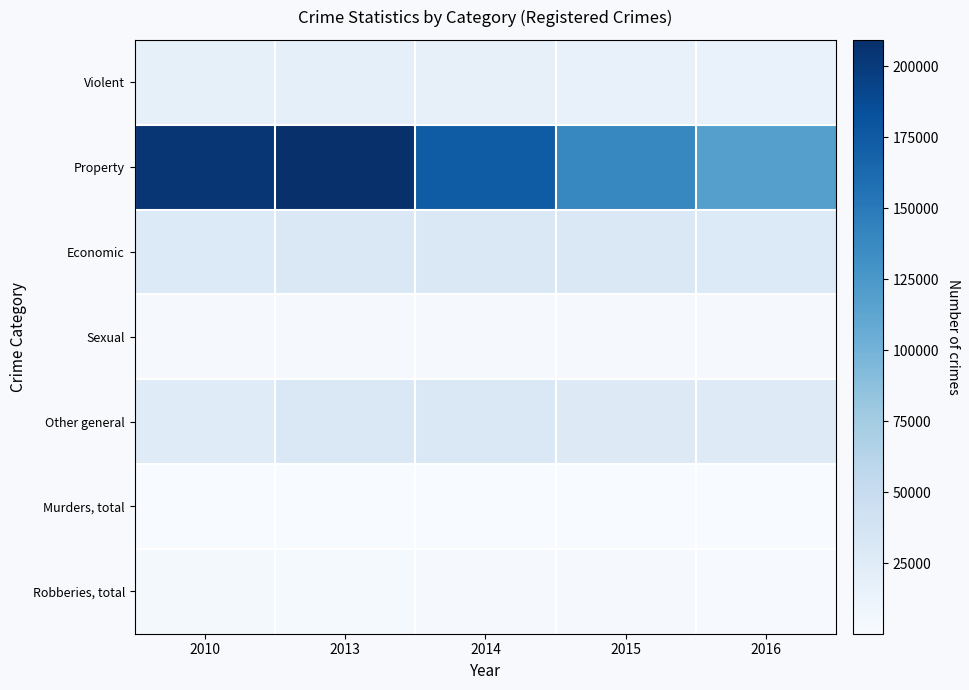

Reading left to right, transcribe all the data shown in this chart.

Violent: 2010=18073	2013=18689	2014=16949	2015=15669	2016=14233
Property: 2010=203717	2013=209351	2014=173611	2015=139092	2016=118082
Economic: 2010=28371	2013=30376	2014=30731	2015=30616	2016=28306
Sexual: 2010=1811	2013=2109	2014=2205	2015=2256	2016=2241
Other general: 2010=25437	2013=30316	2014=29729	2015=27340	2016=26058
Murders, total: 2010=173	2013=182	2014=160	2015=155	2016=136
Robberies, total: 2010=4019	2013=3051	2014=2547	2015=2022	2016=1630